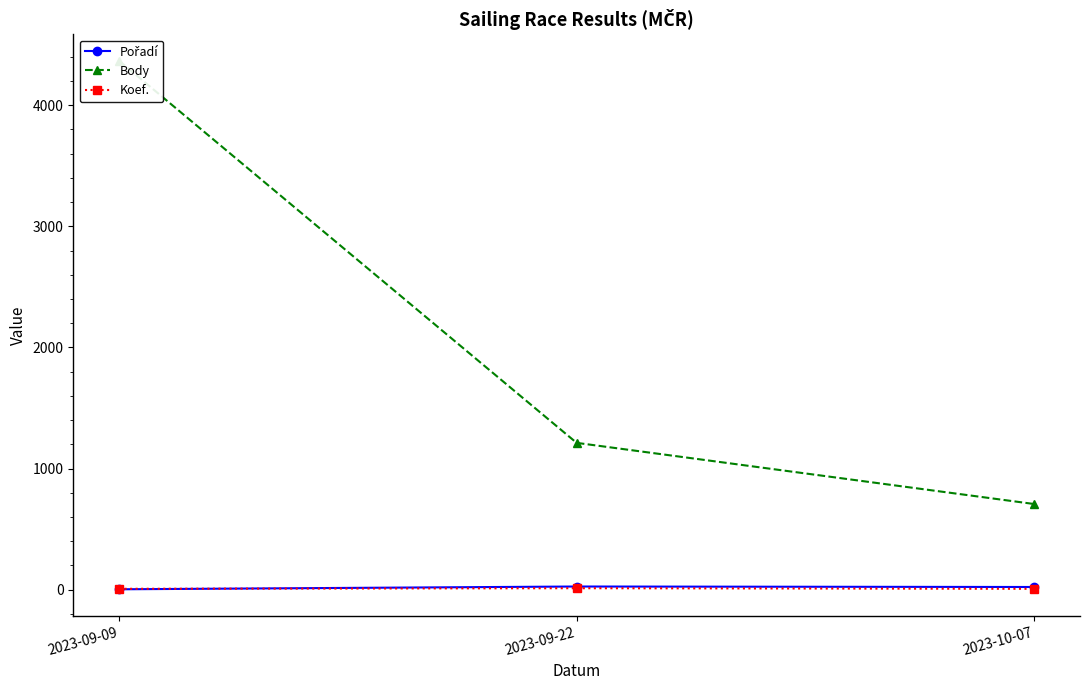

How many series are shown in this chart?

3